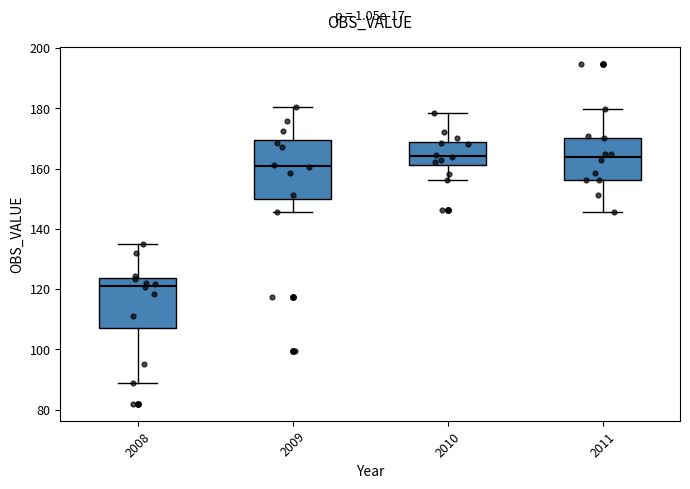

Reading left to right, transcribe this box plot: for each box, give where its median line is, the range the box spans, and where its two whiskers end, as read against the y-axis. The values are not printed on the chart, so give them approximately, as read against the axis.

2008: median 122, box 108 to 124, whiskers 88 to 136
2009: median 160, box 150 to 170, whiskers 146 to 180
2010: median 164, box 162 to 168, whiskers 156 to 178
2011: median 164, box 156 to 170, whiskers 146 to 180